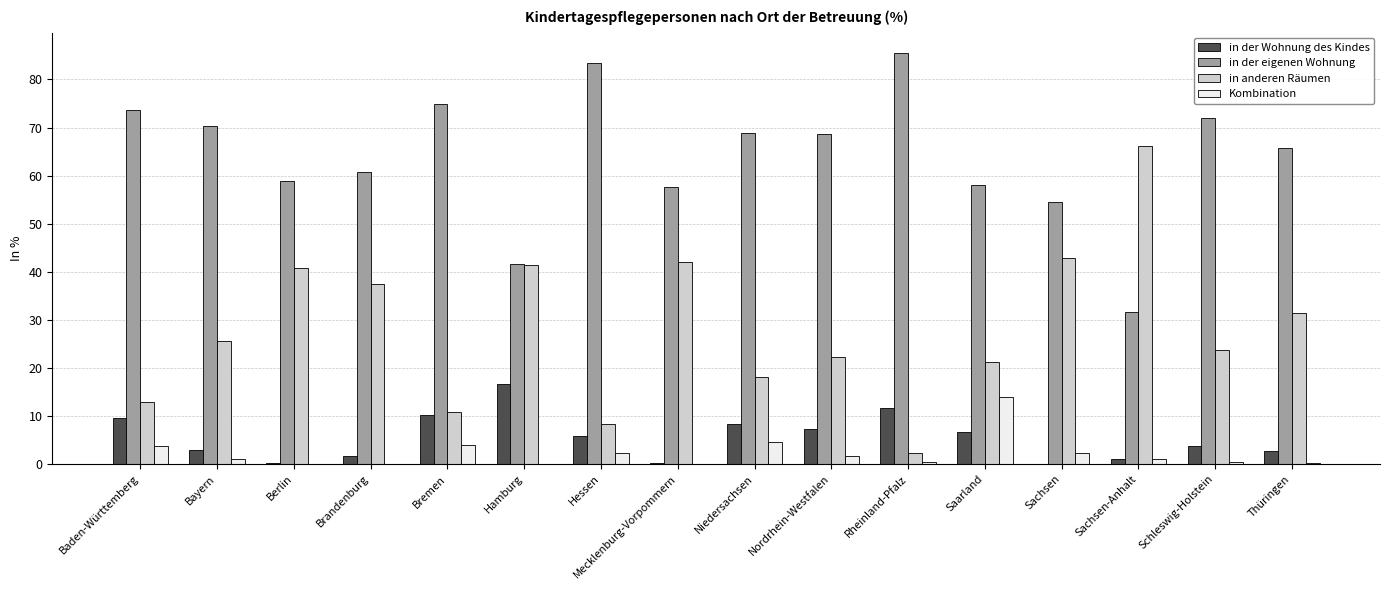

What is the sum of all in anderen Räumen values?

447.5